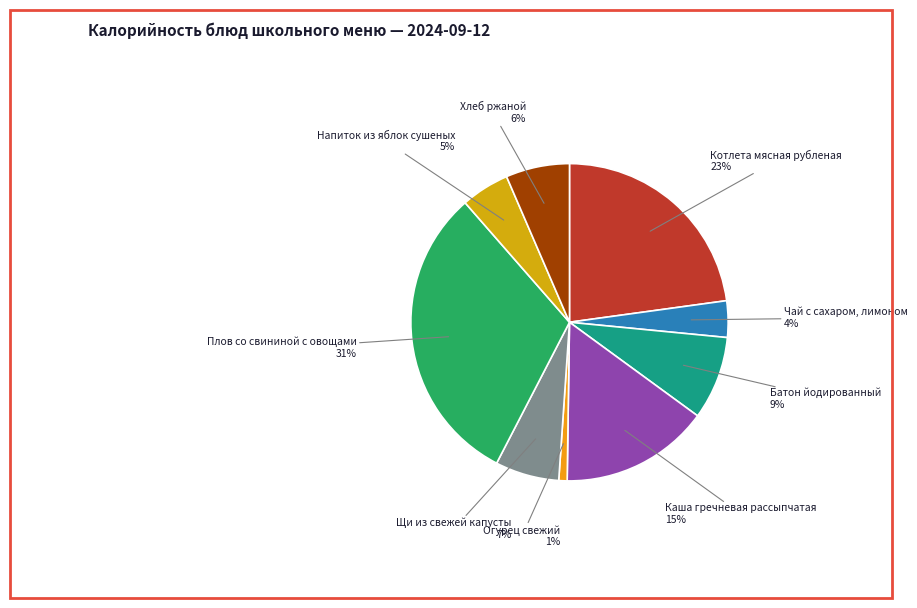

To the nearest percent, what is the average slice percentage?

11%